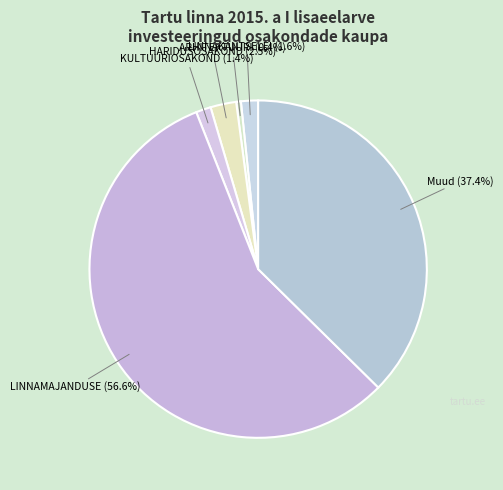

Is there any slice that represents more than half of the pie?

Yes